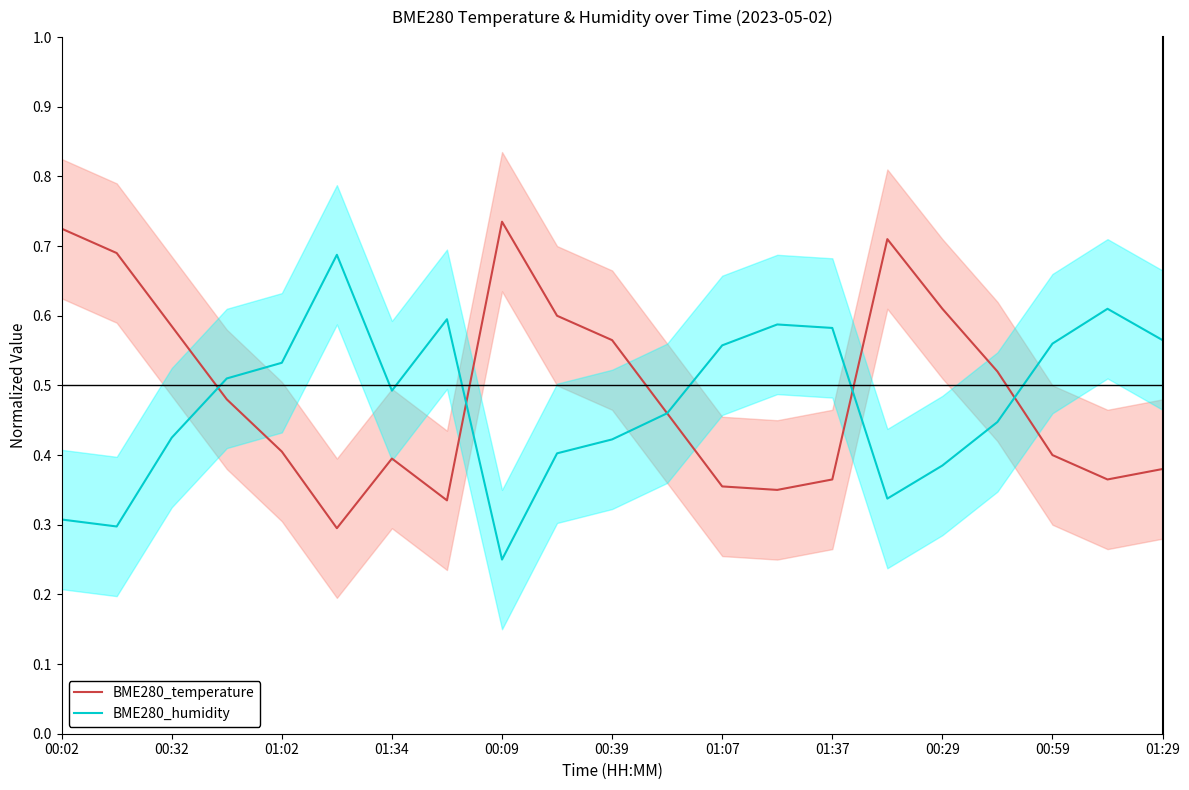

Where is BME280_humidity nearest to the value 0?

00:09